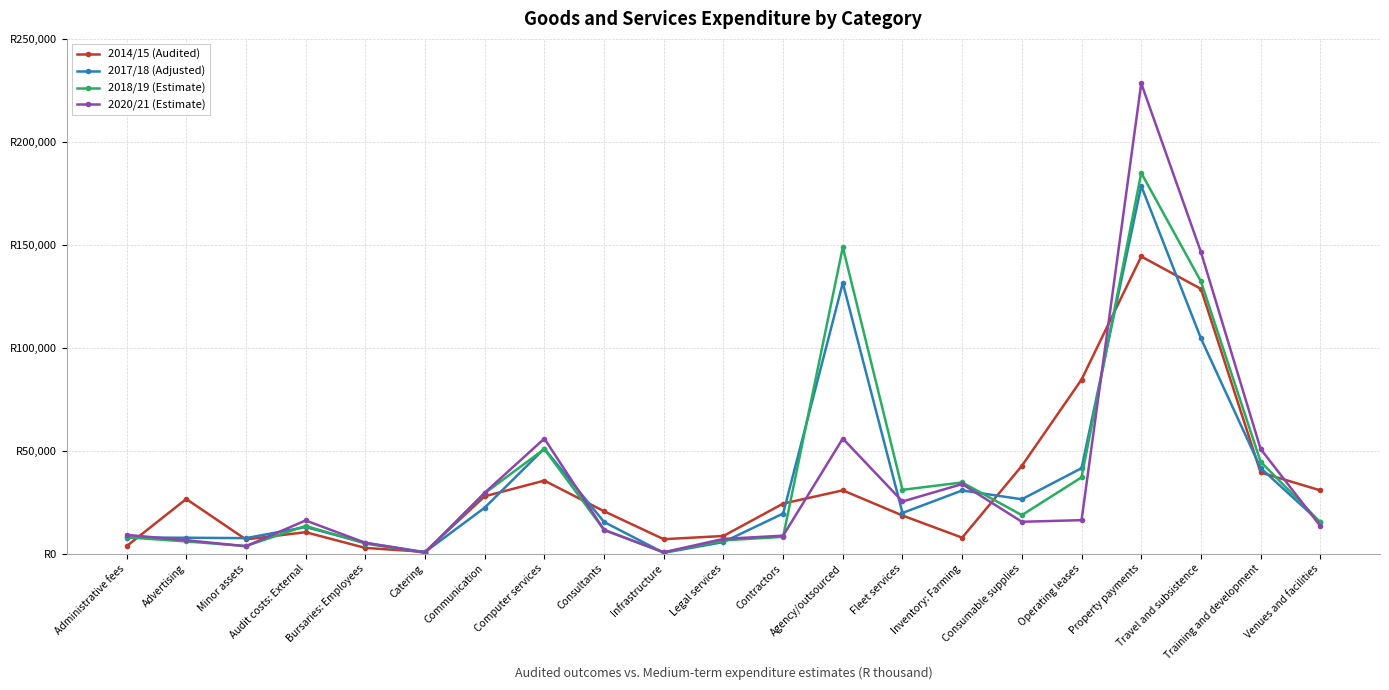

What are all the series names shown in the legend?

2014/15 (Audited), 2017/18 (Adjusted), 2018/19 (Estimate), 2020/21 (Estimate)